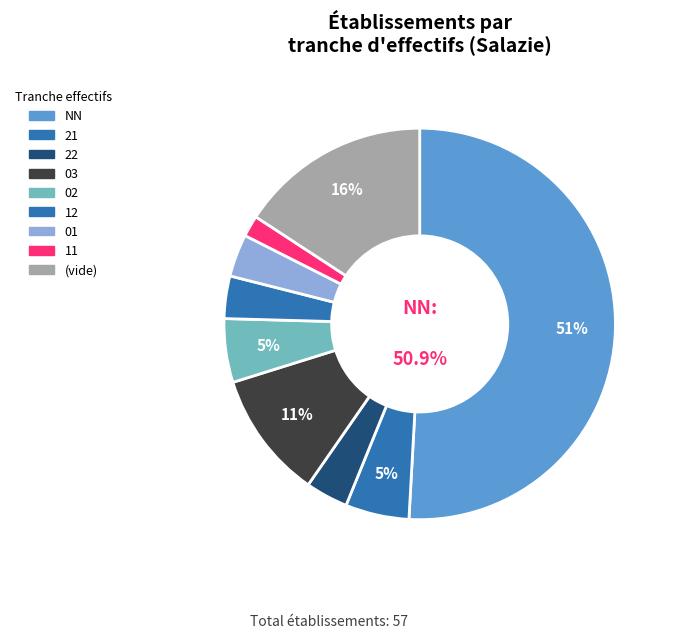

Which slice is the smallest?

11